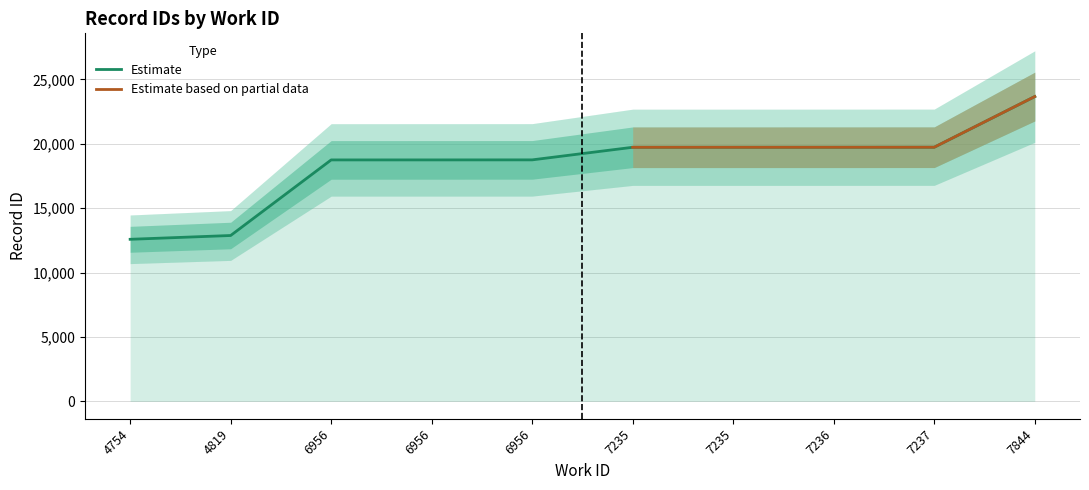

List the labels in order of value, smallest first.

4754, 4819, 6956, 6956, 6956, 7235, 7235, 7236, 7237, 7844